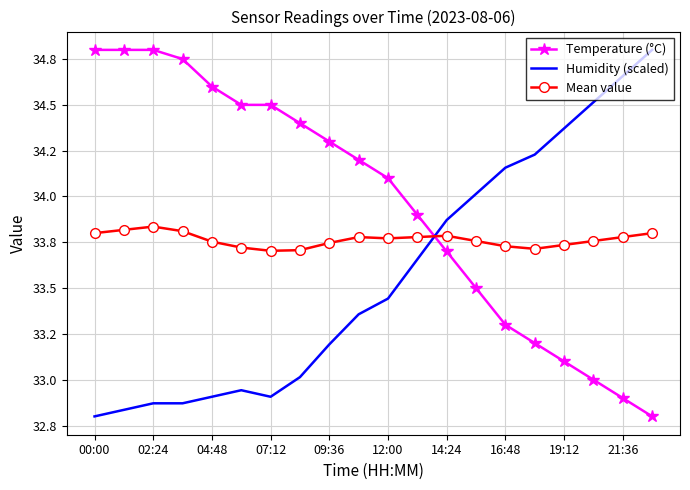

What are all the series names shown in the legend?

Temperature (°C), Humidity (scaled), Mean value